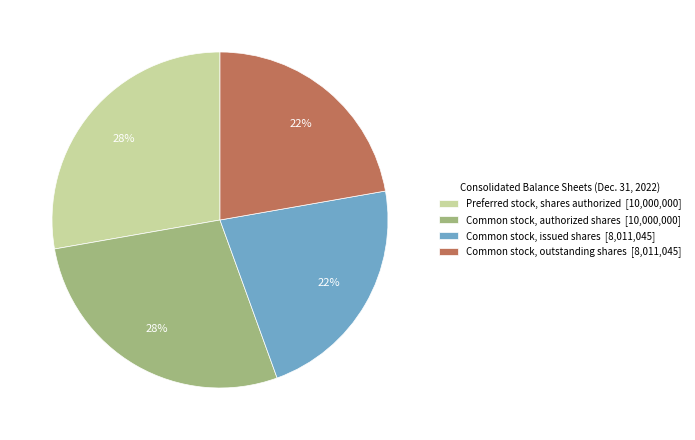

What is the ratio of the value at Common stock, outstanding shares to the value at Common stock, issued shares?

1.0